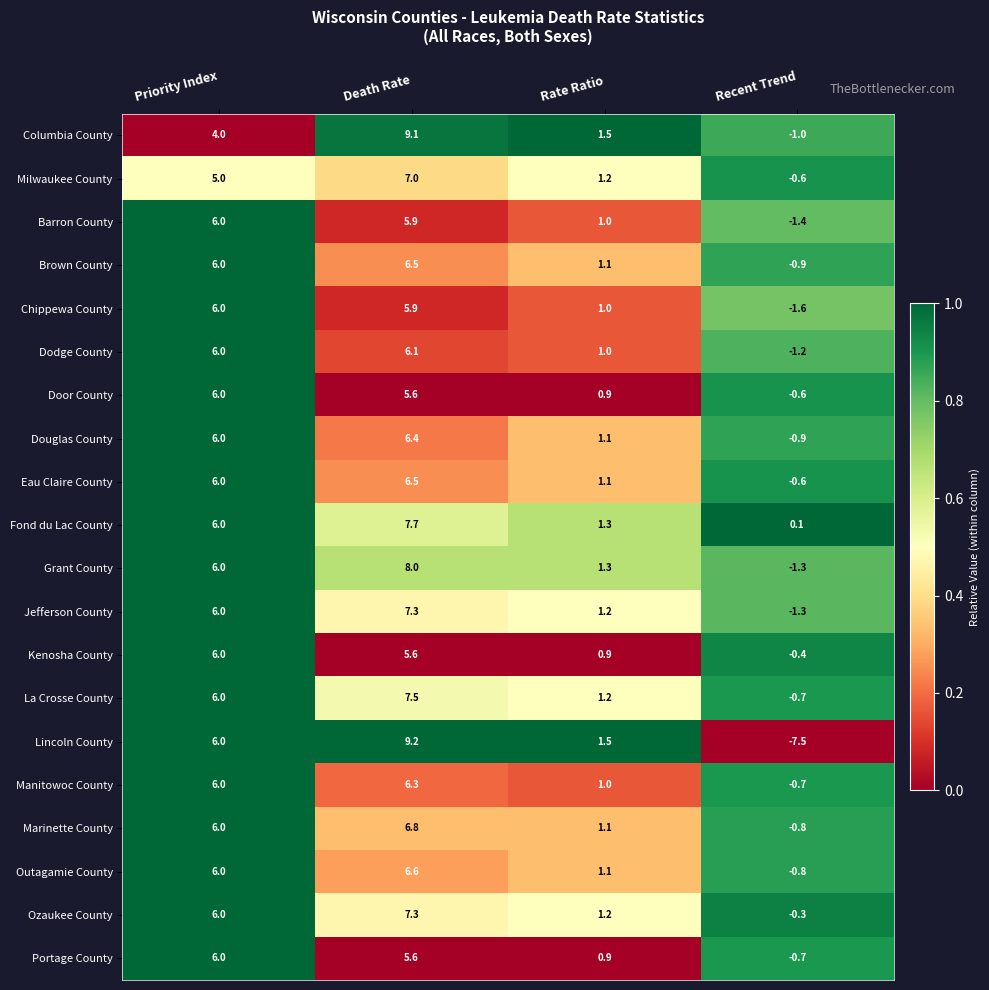

List the labels in order of Dodge County value, largest first.

Death Rate, Priority Index, Rate Ratio, Recent Trend